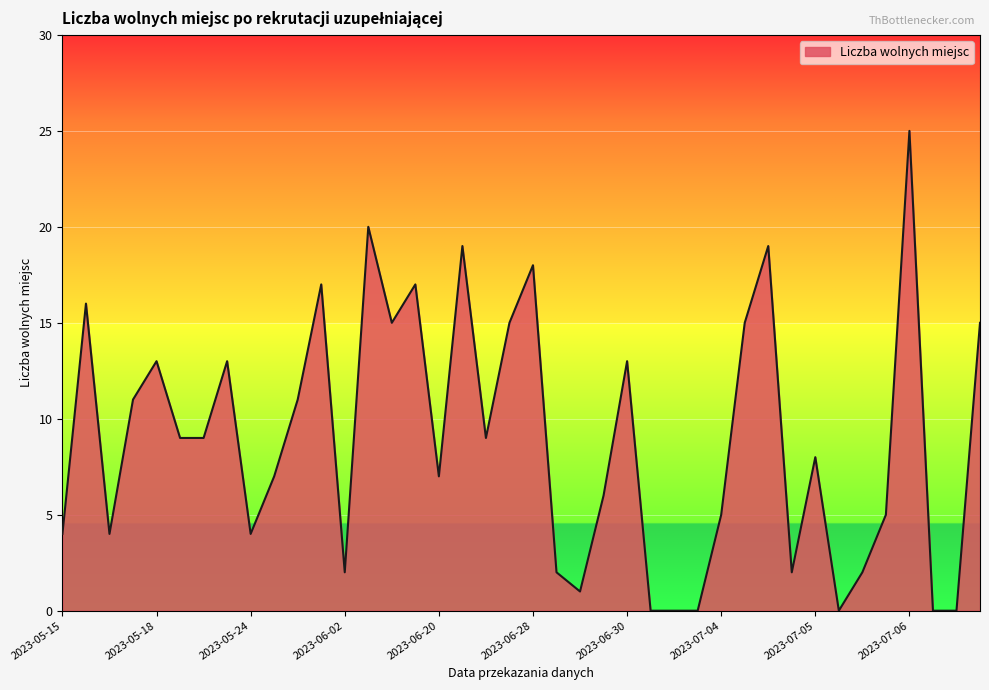

Does the chart display data point markers on the line(s)?

No